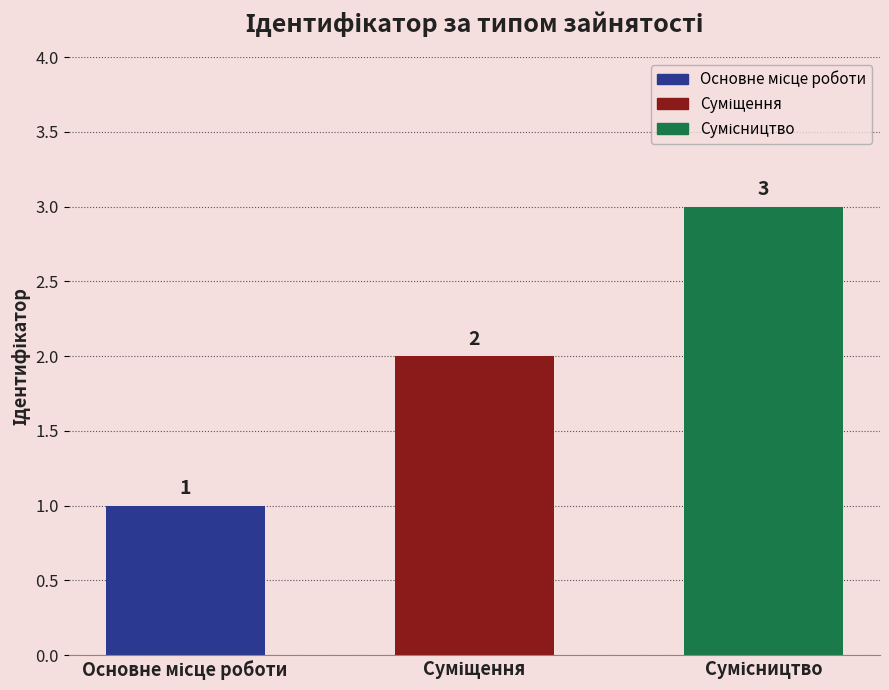

What is the greatest value displayed?

3